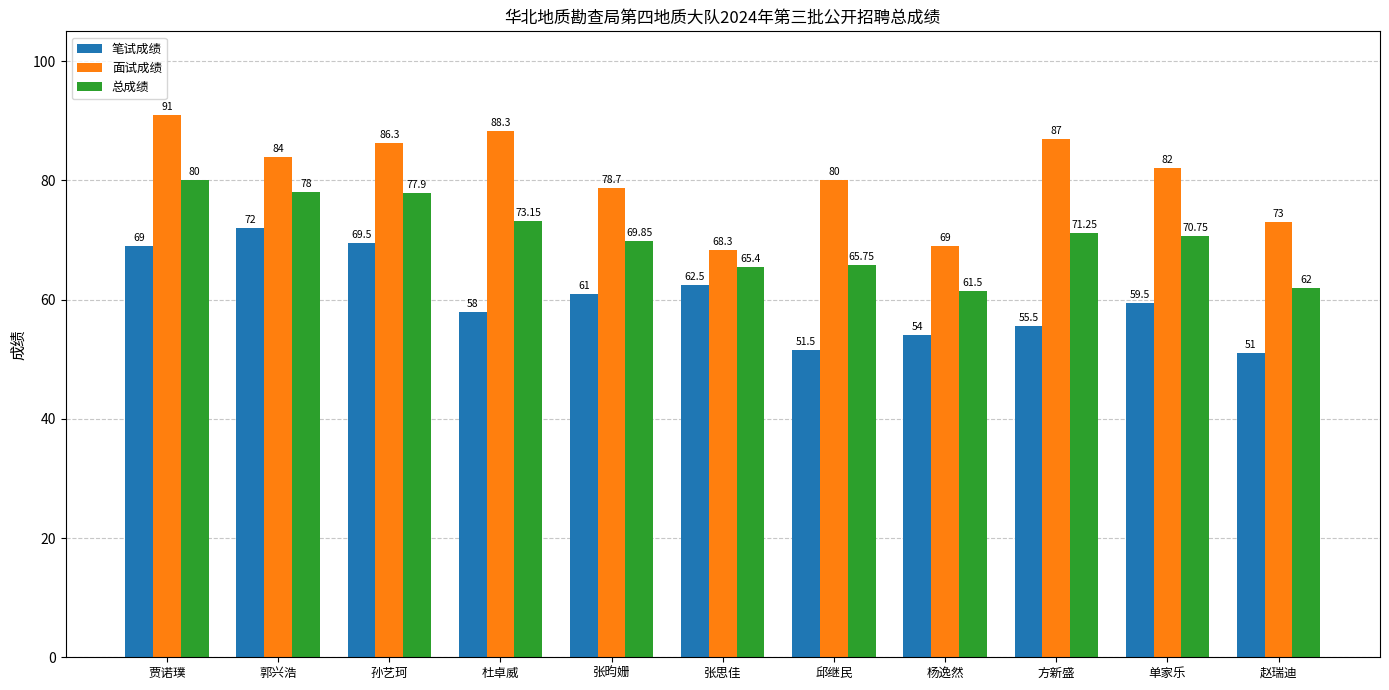

What is the difference between the maximum and minimum values in the 笔试成绩 series?

21.0